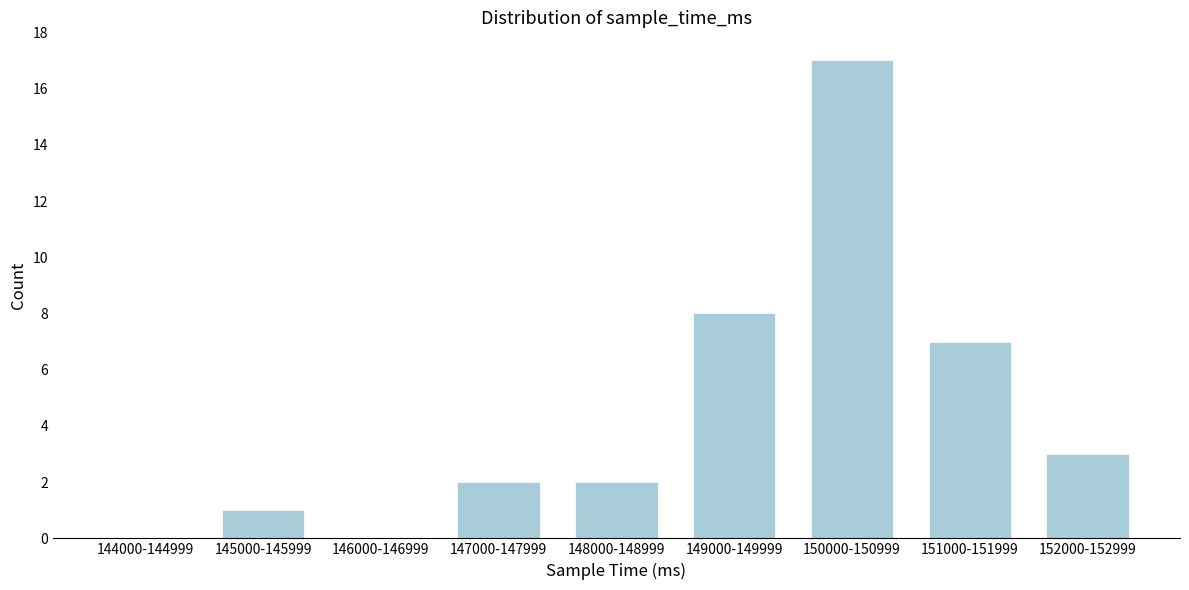

Reading left to right, what are all the values shown in this chart?

144000-144999=0	145000-145999=1	146000-146999=0	147000-147999=2	148000-148999=2	149000-149999=8	150000-150999=17	151000-151999=7	152000-152999=3